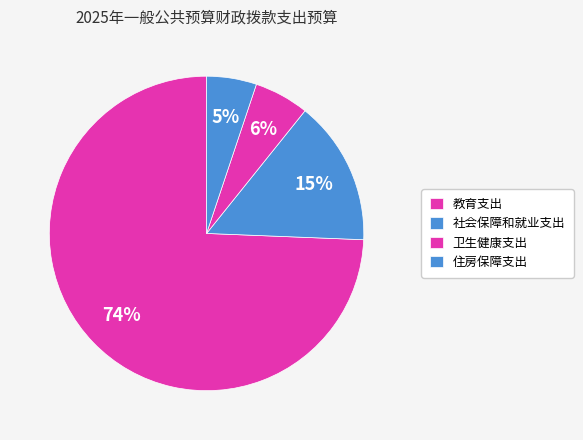

What portion of the pie excludes 教育支出?

25.6%